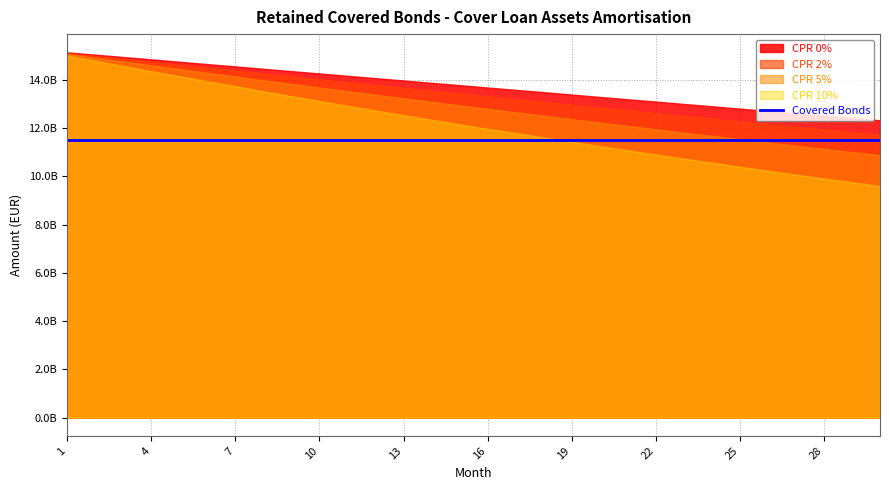

At which category is the sum across all series the highest?

1